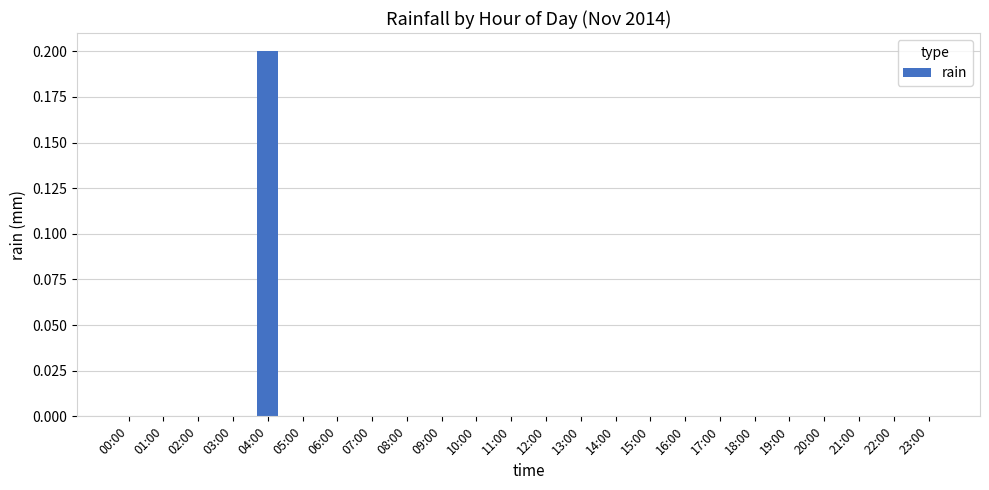

Is it true that the value at 23:00 is 0.1?

False